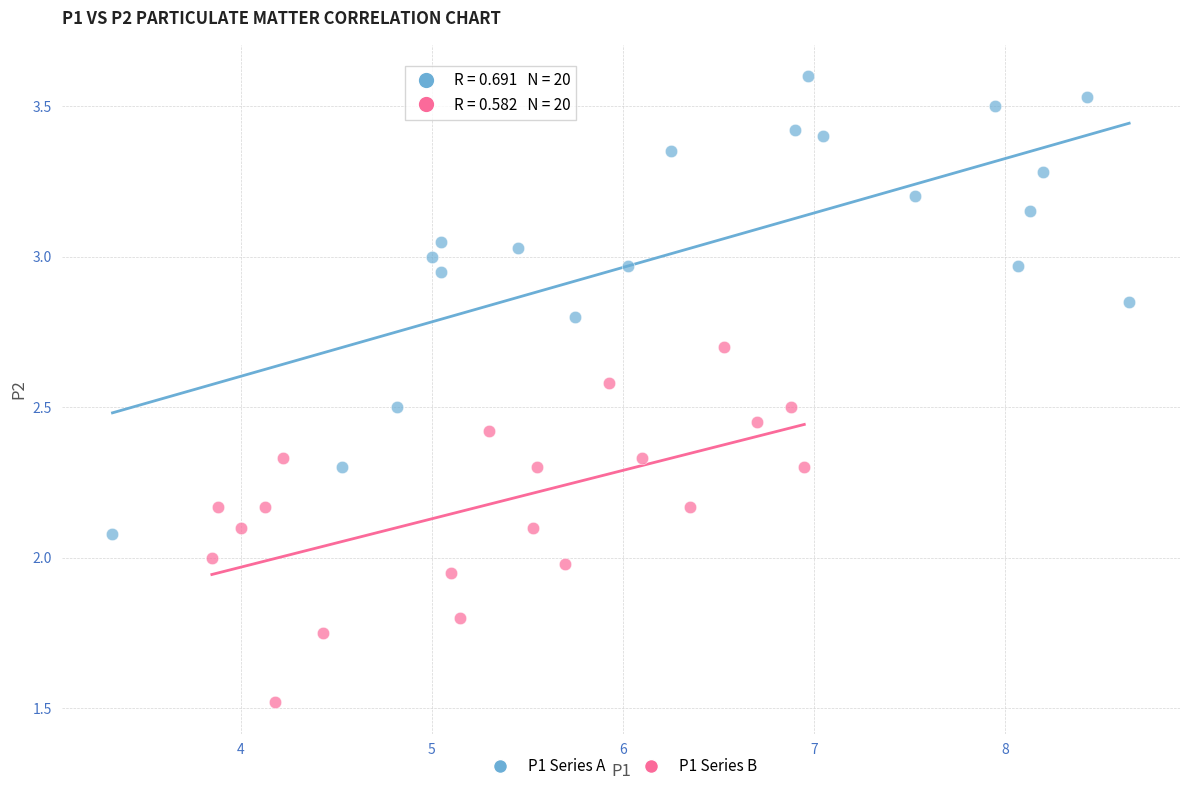

Which series contains the lowest Y value?

P1 Series B